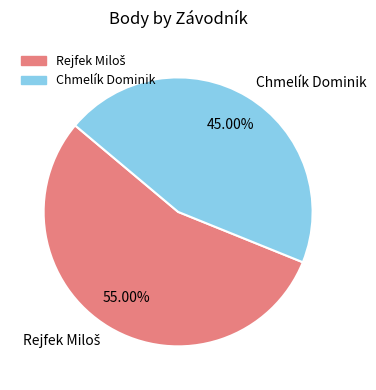

Is there a majority slice in this chart?

Yes